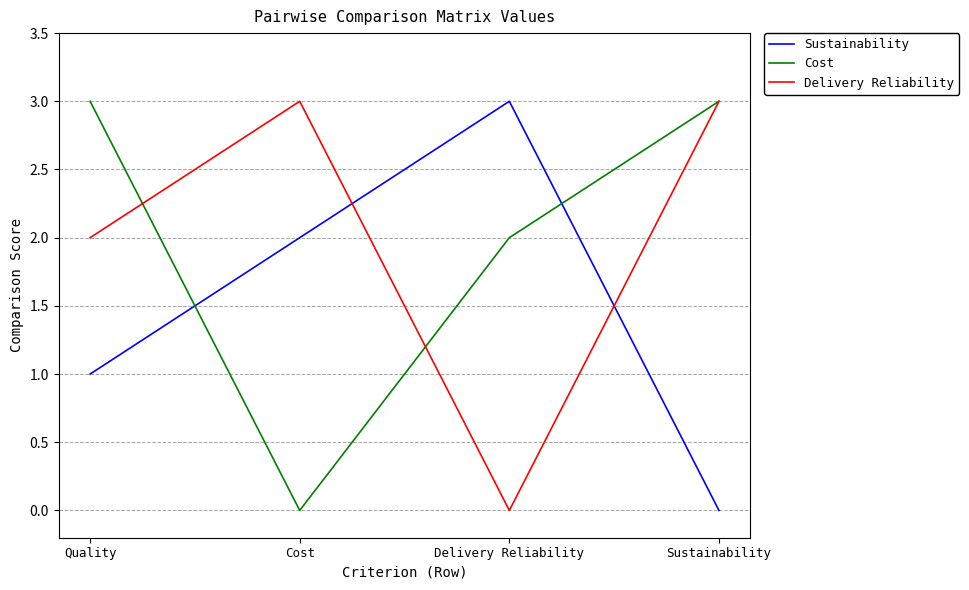

Rank the series at Quality from lowest to highest value.

Sustainability, Delivery Reliability, Cost